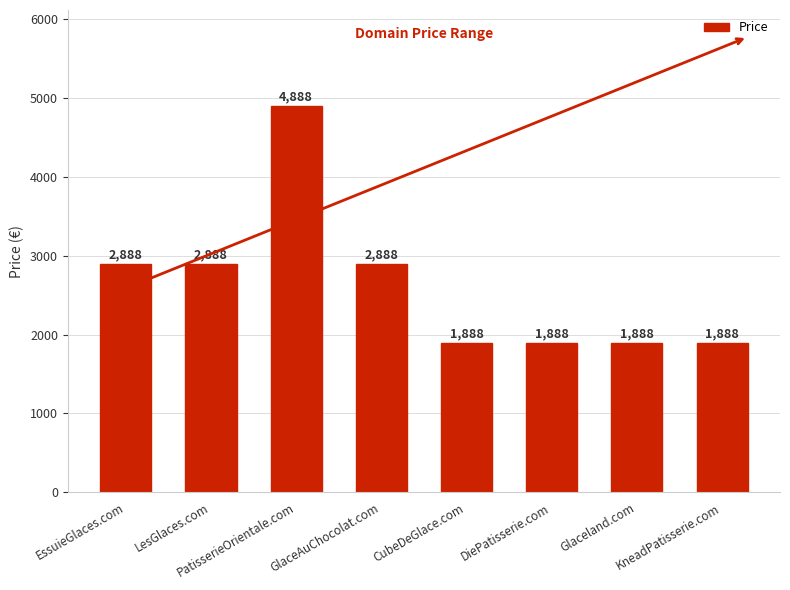

Count the number of data series in this chart.

1